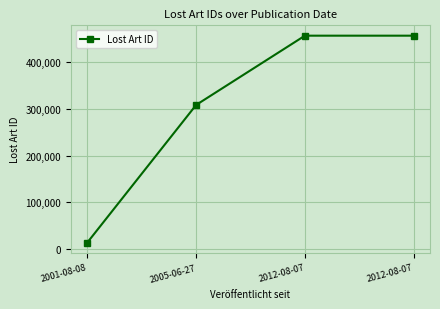

Which has a higher value, 2005-06-27 or 2001-08-08?

2005-06-27